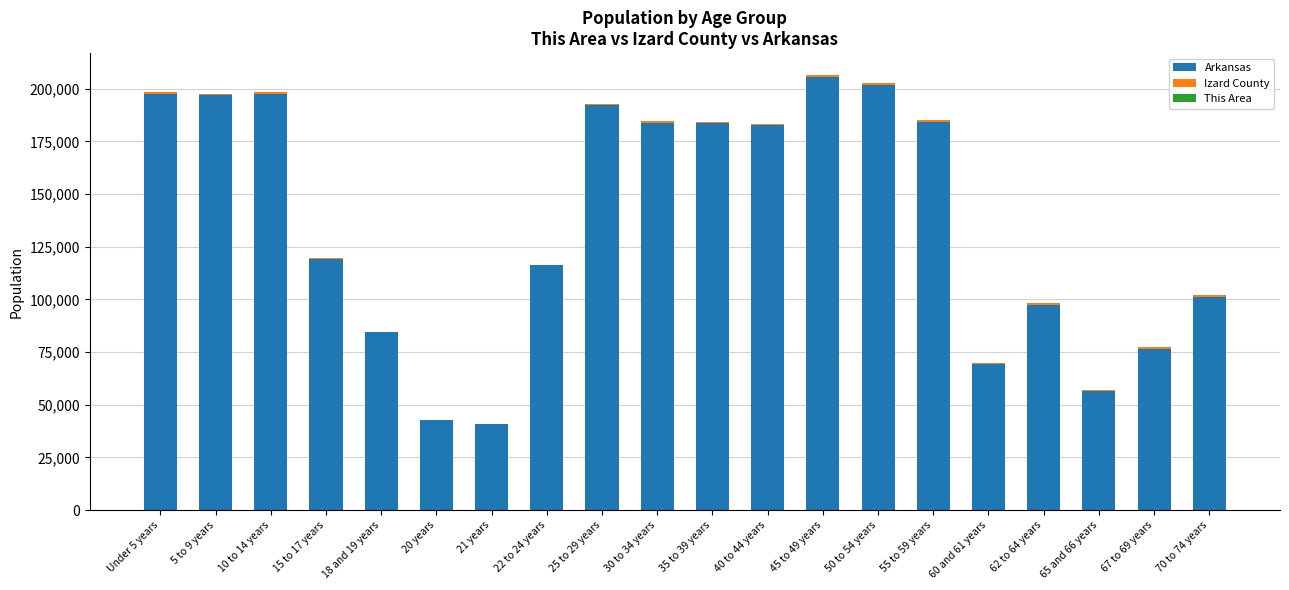

What is the highest value of the Arkansas series?

205544